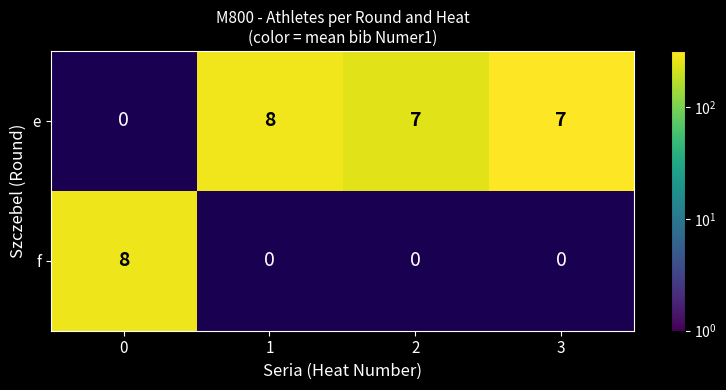

Count the number of categories in the chart.

4